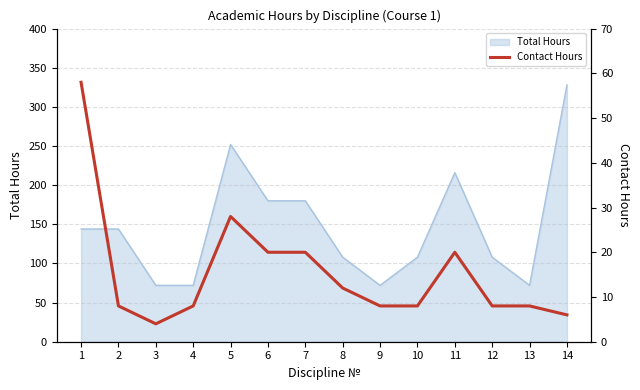

Is it true that Total Hours equals 124 at 13?

False